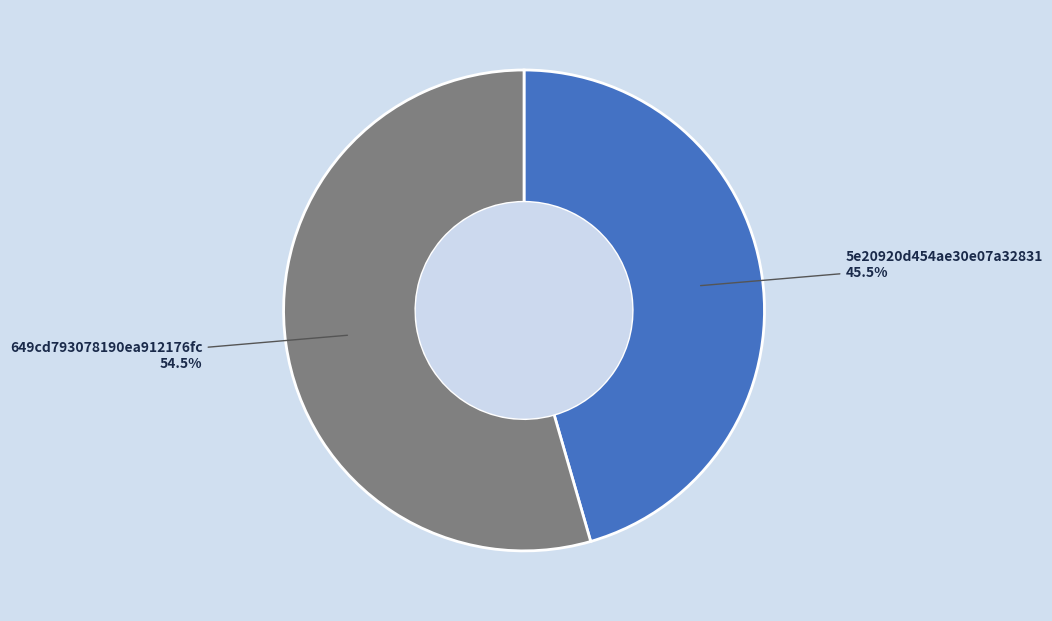

Which slice represents more than half of the pie?

54.5%